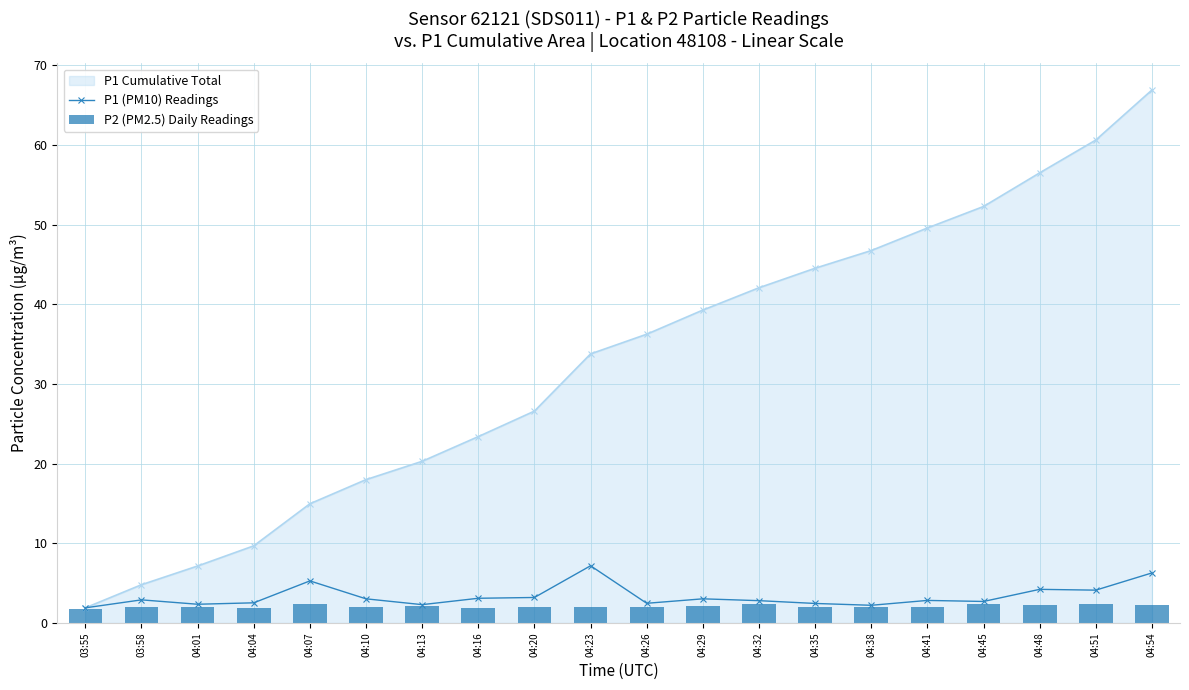

Is it true that P1 (PM10) Readings equals 4.1 at 04:41?

False